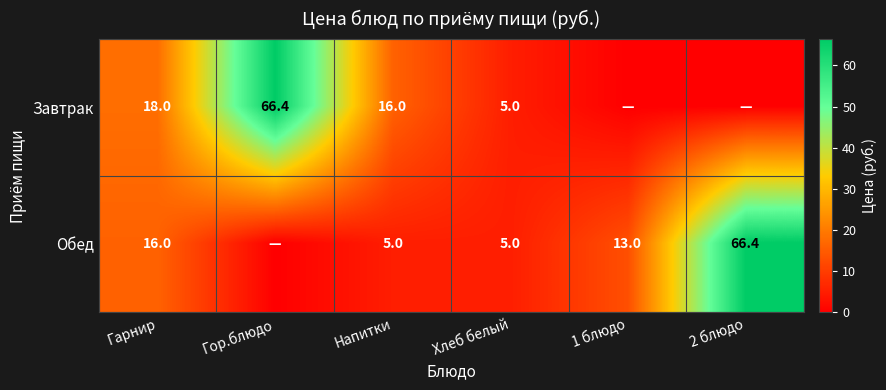

Is it true that Завтрак equals 8.1 at Напитки?

False